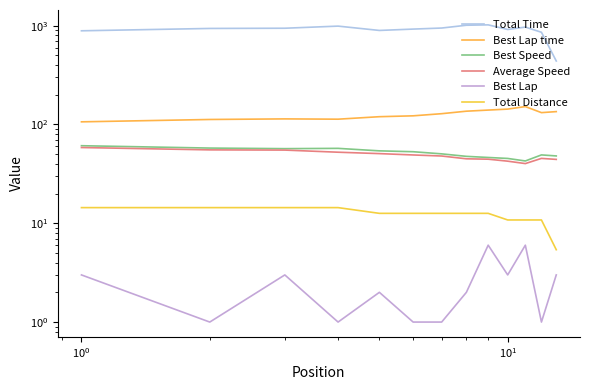

Is the value of Best Lap at 6 greater than the value of Best Lap time at $\mathdefault{10^{-2}}$?

No